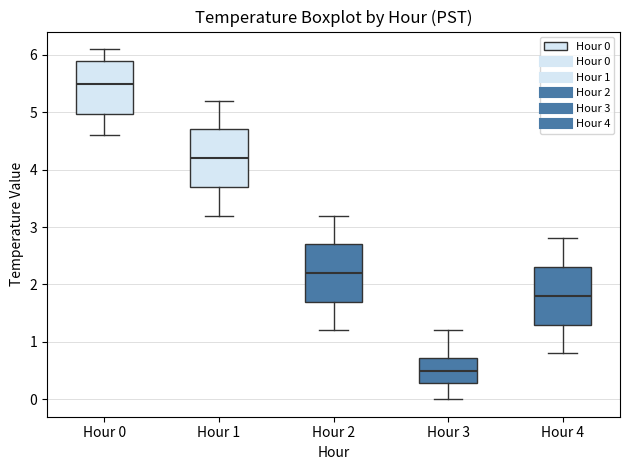

Which box's median line is the lowest?

Hour 3